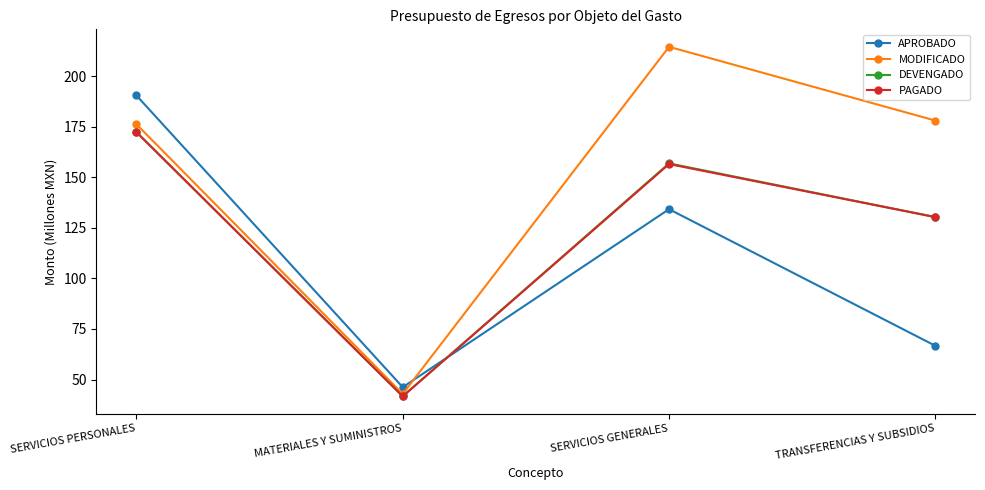

Where is the first local maximum for APROBADO?

SERVICIOS GENERALES